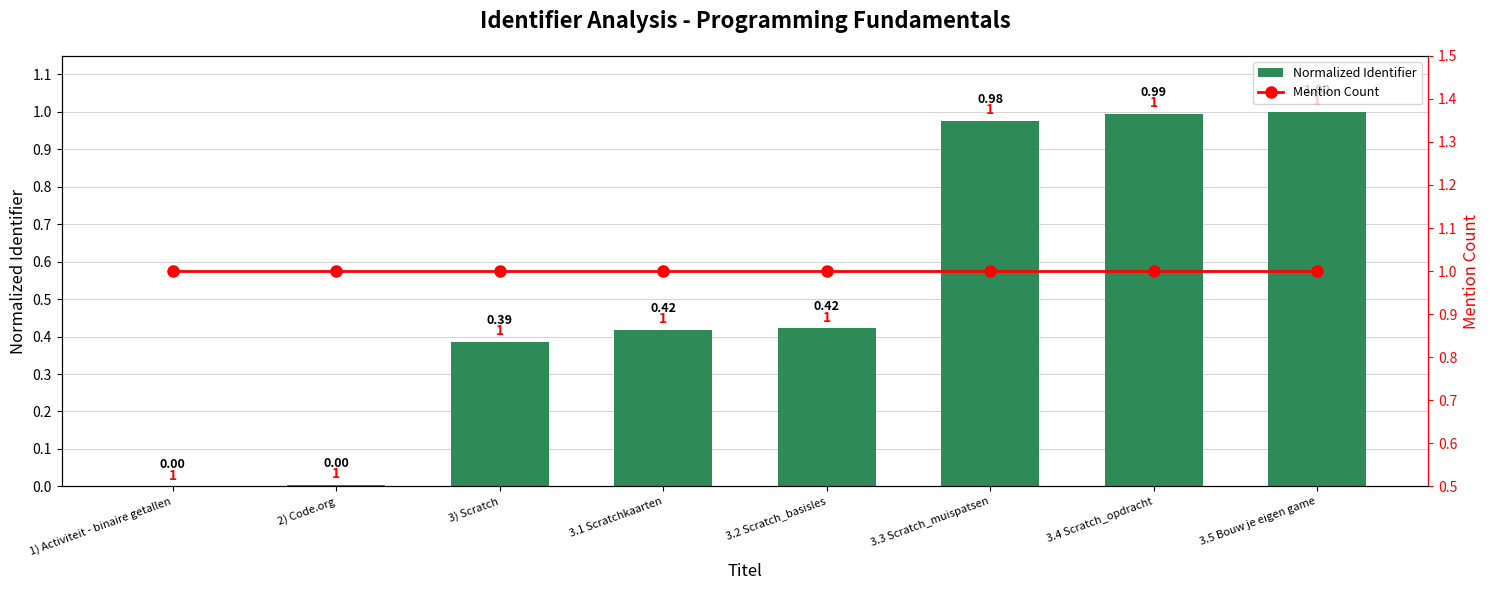

The Mention Count series shows 1.0 at 3) Scratch. True or false?

True